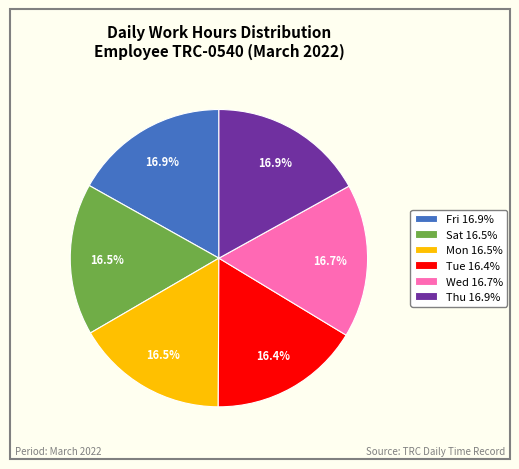

Do Mon 16.5% and Fri 16.9% together represent more than half of the pie?

No